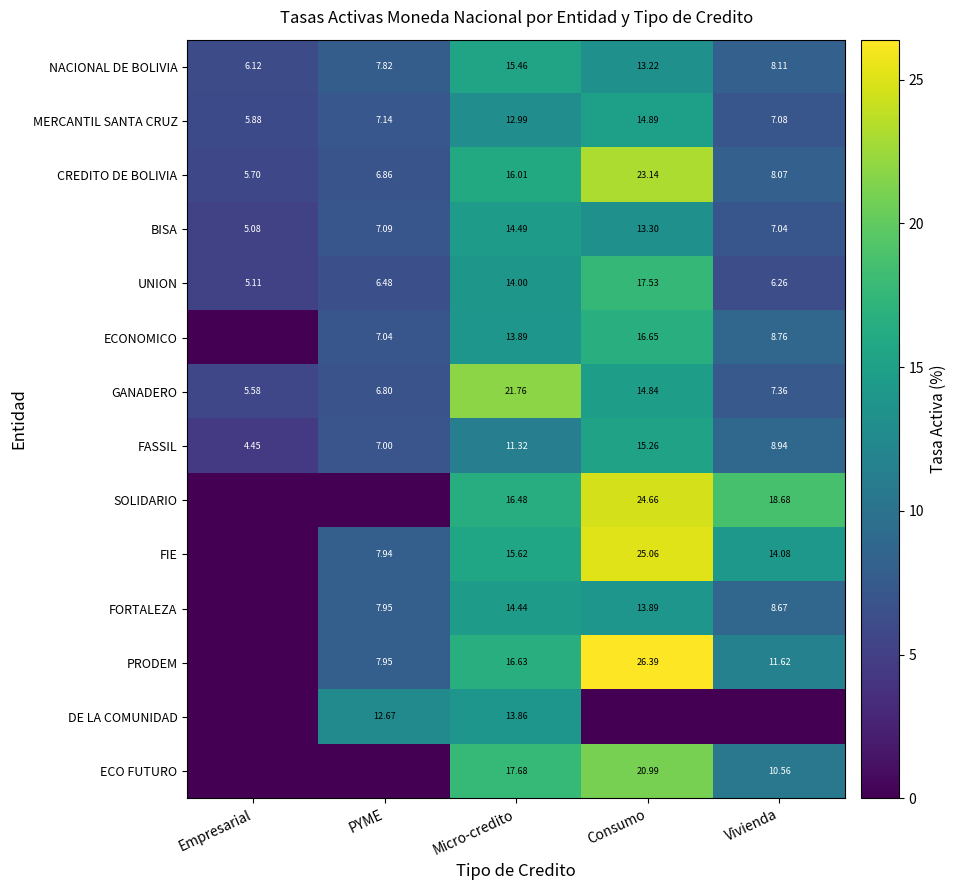

Rank the categories by FASSIL value from highest to lowest.

Consumo, Micro-credito, Vivienda, PYME, Empresarial